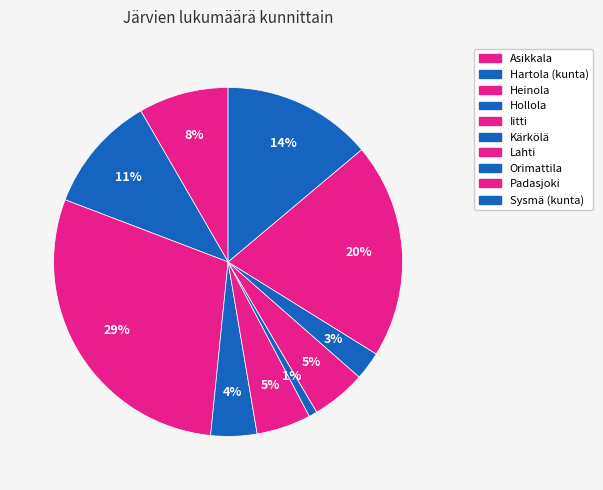

How many segments does this pie chart have?

10